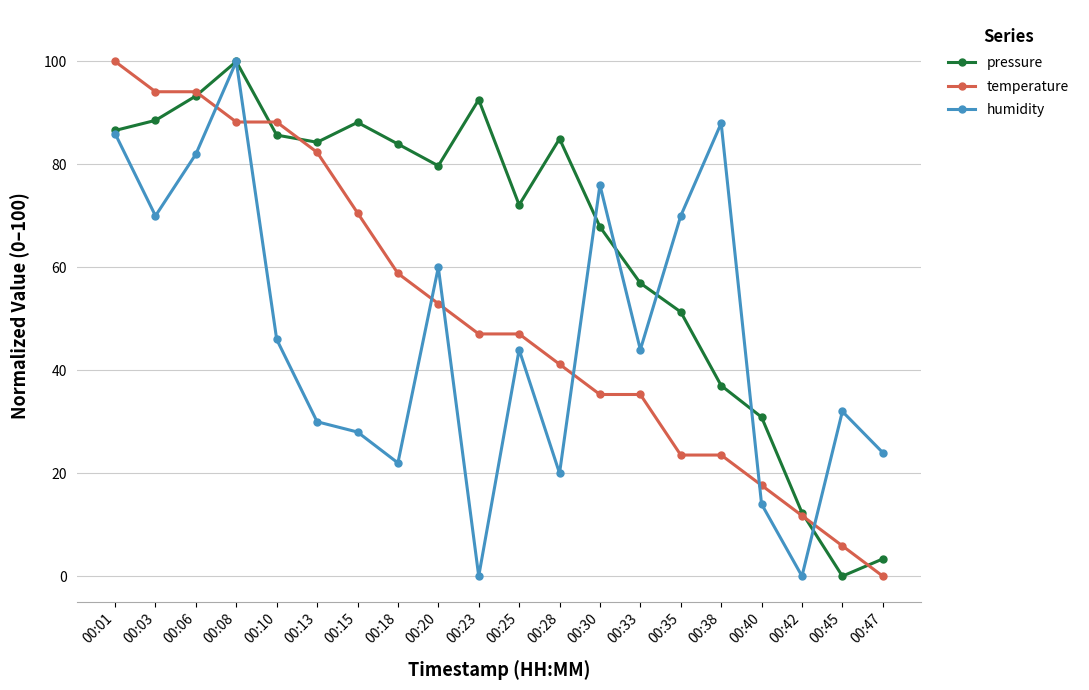

What is the value of the humidity point at the 7th from the left?

28.0